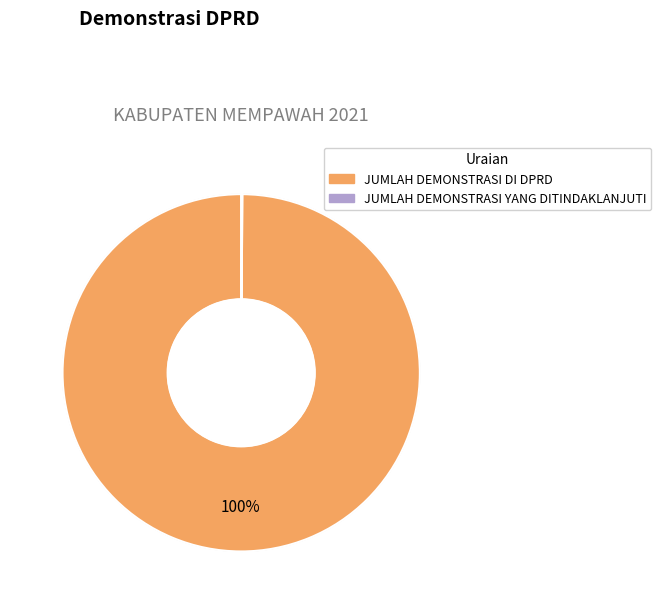

Which category has the biggest portion of the pie?

JUMLAH DEMONSTRASI DI DPRD